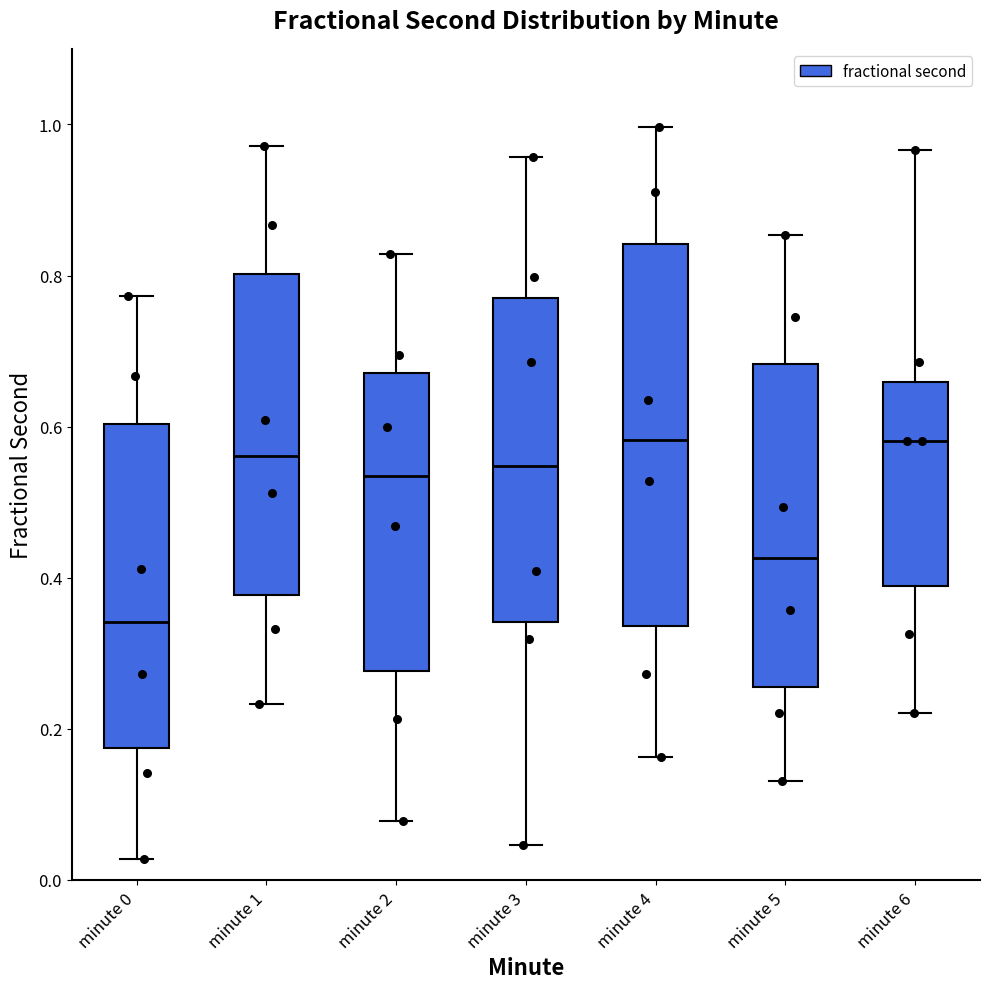

Comparing the boxes themselves (not the whiskers), which one is the tallest?

minute 4